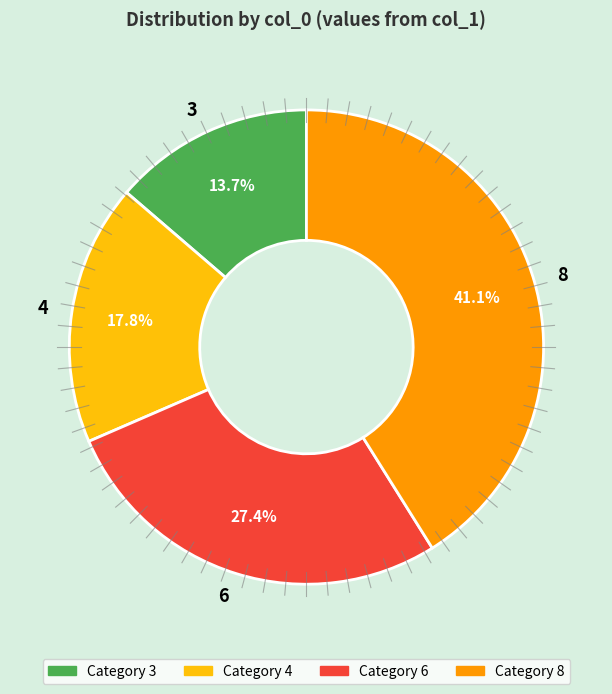

How many slices are in this pie chart?

4